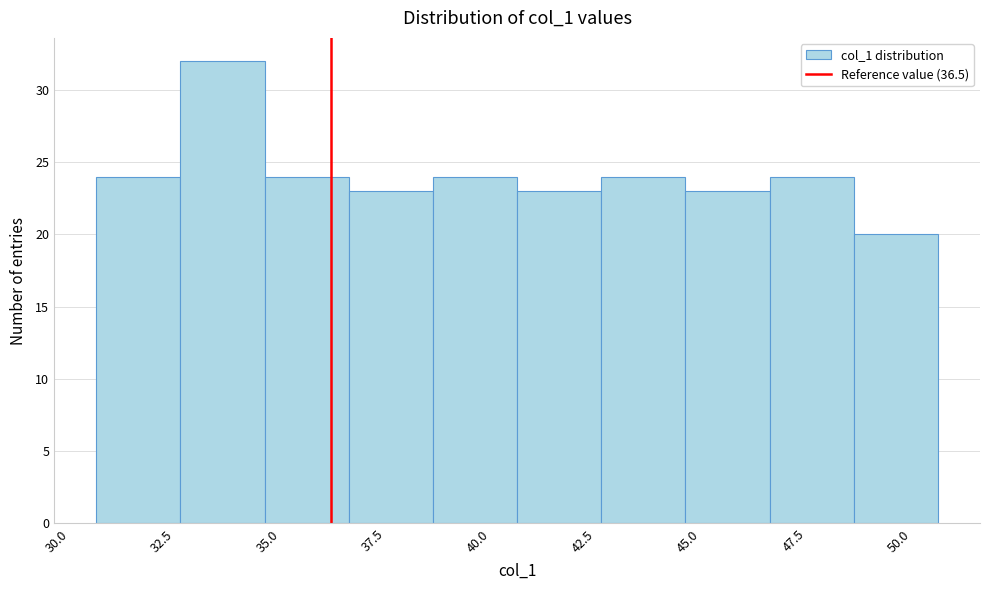

Reading left to right, list every bar in this chart as the range it spans on the x-axis followed by its height. Neither the bar edges nor the heights are printed on the chart, so give them approximately, as read against the axes.

31 to 33: 24
33 to 35: 32
35 to 37: 24
37 to 39: 23
39 to 41: 24
41 to 43: 23
43 to 45: 24
45 to 47: 23
47 to 49: 24
49 to 51: 20